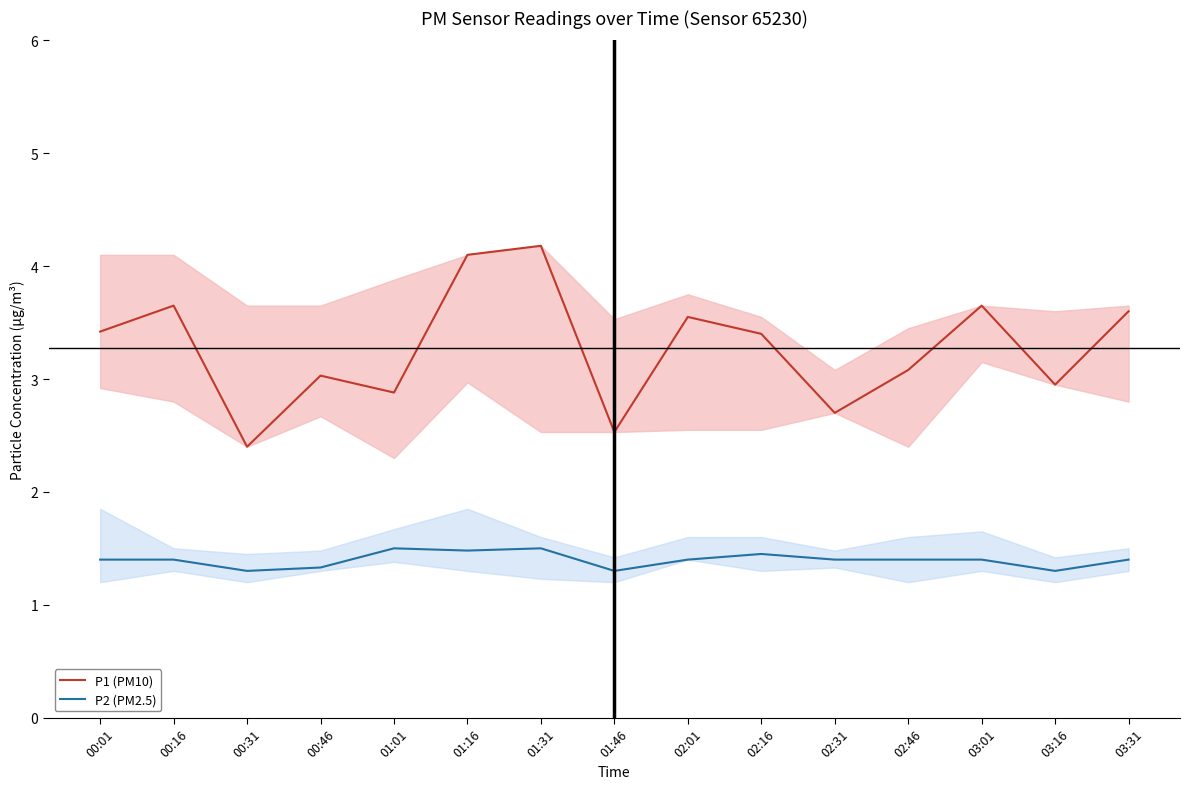

True or false: P2 (PM2.5) has more than 2 points higher than both neighbors.

True